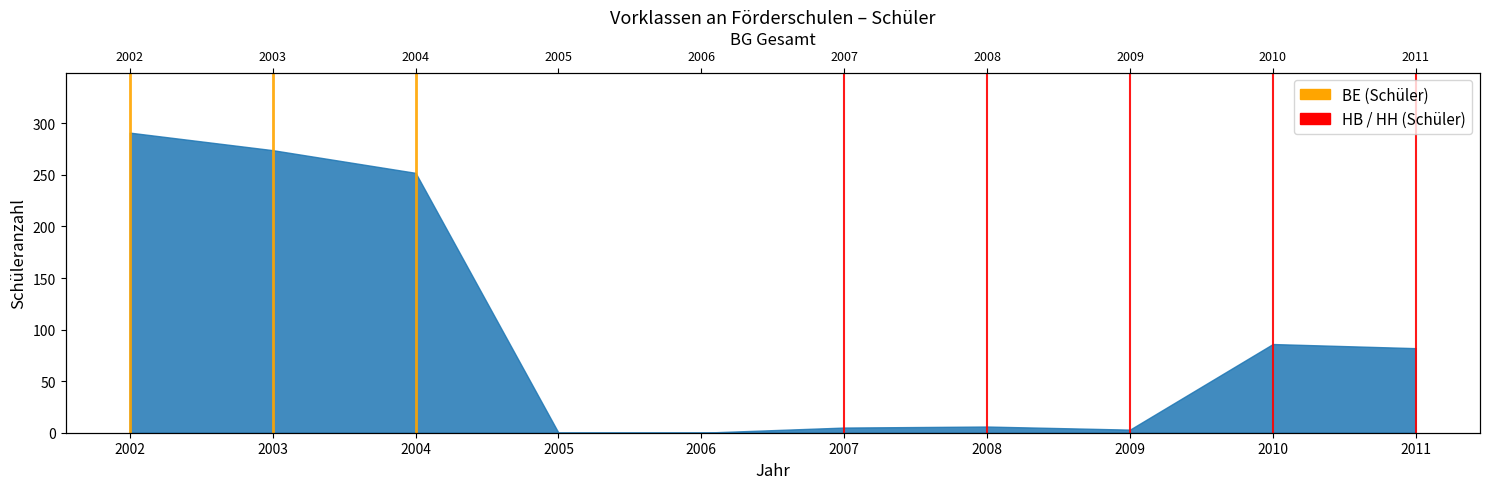

Which series has the largest total across all categories?

BE